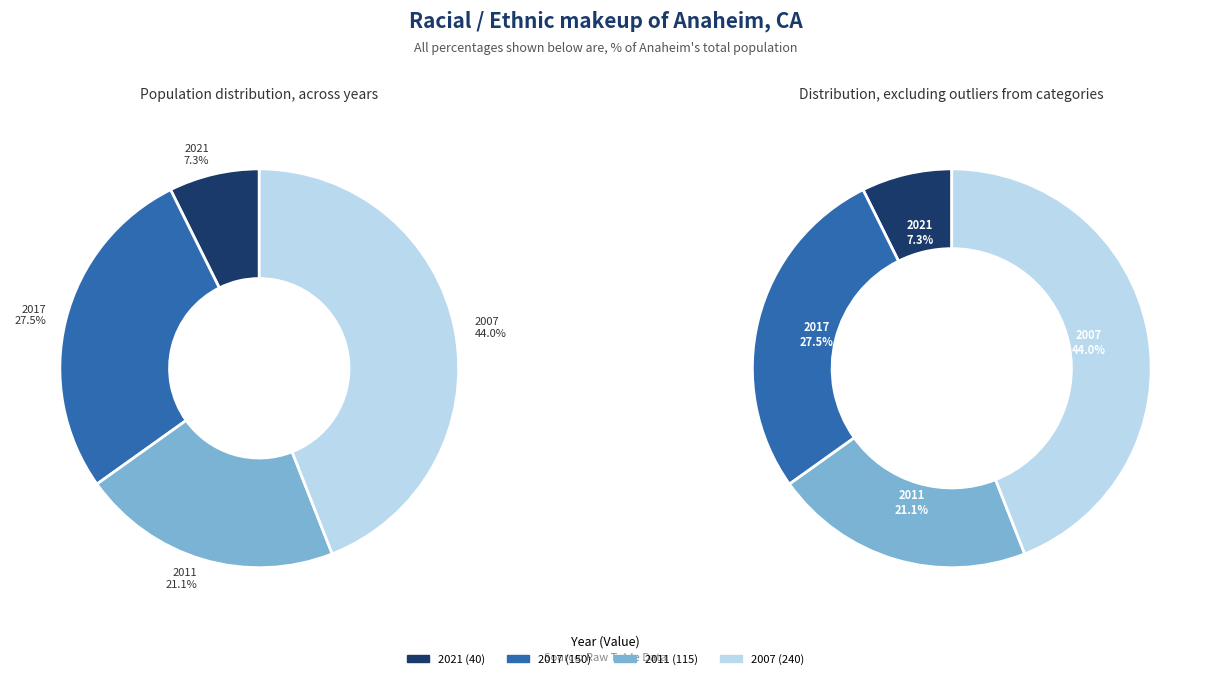

Between 23 and 23, which is larger?

23